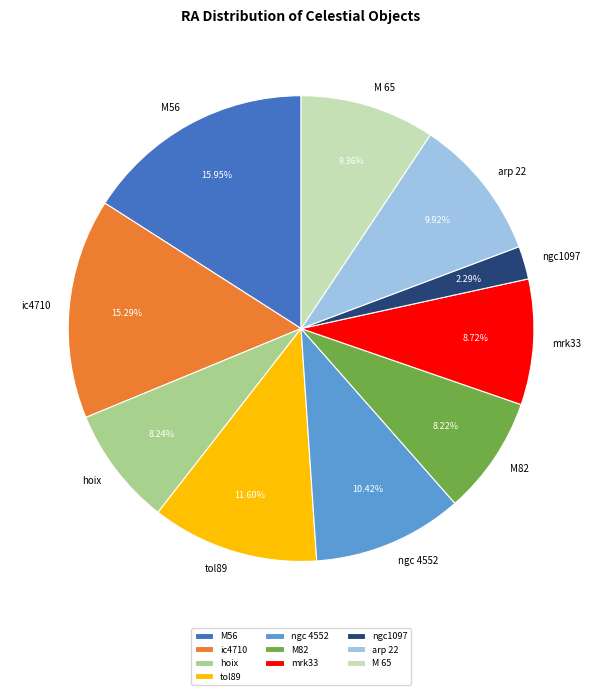

How many slices are in this pie chart?

10